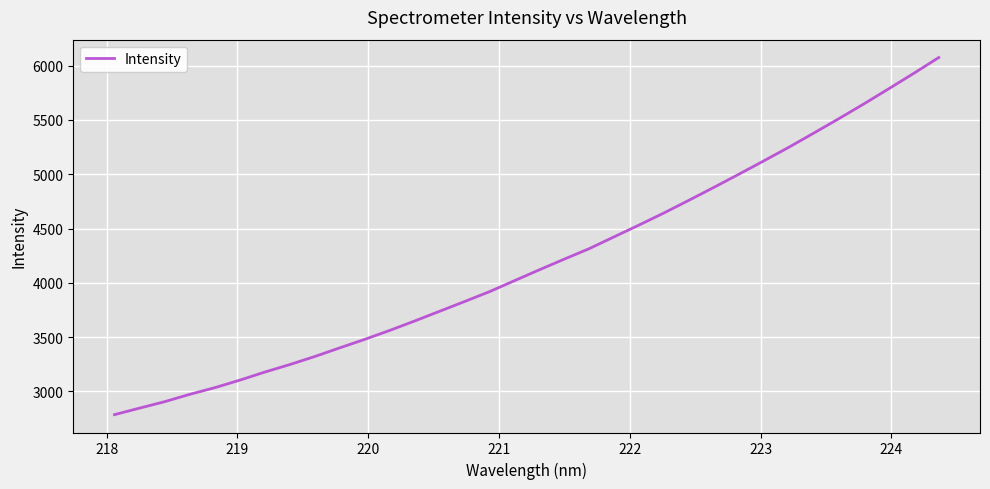

True or false: there are more than 0 points higher than both neighbors.

False